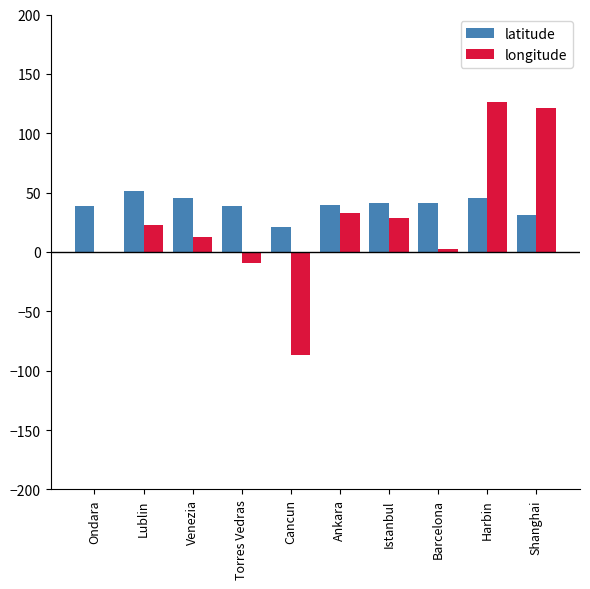

Are the bars horizontal?

No